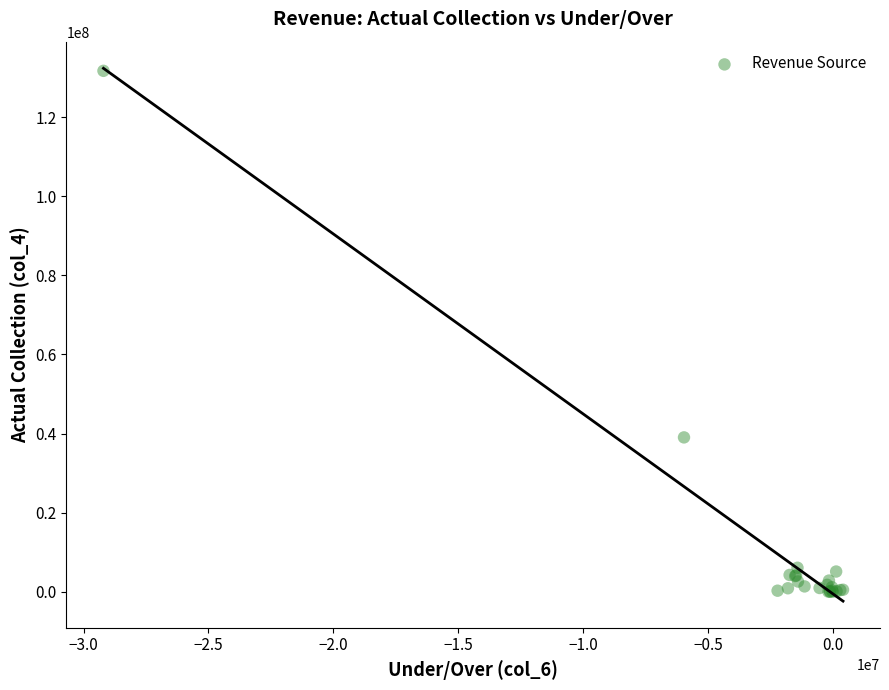

What Y value in the scatter plot is closest to 65856226?

39032924.7